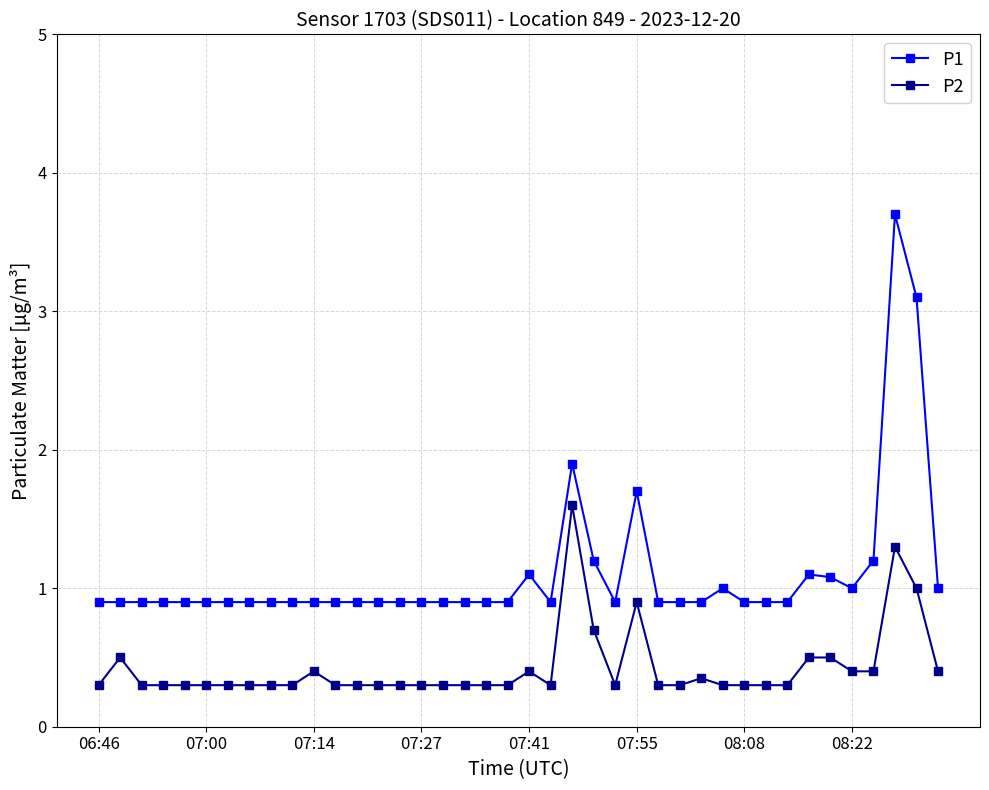

What is the minimum value for P1?

0.9